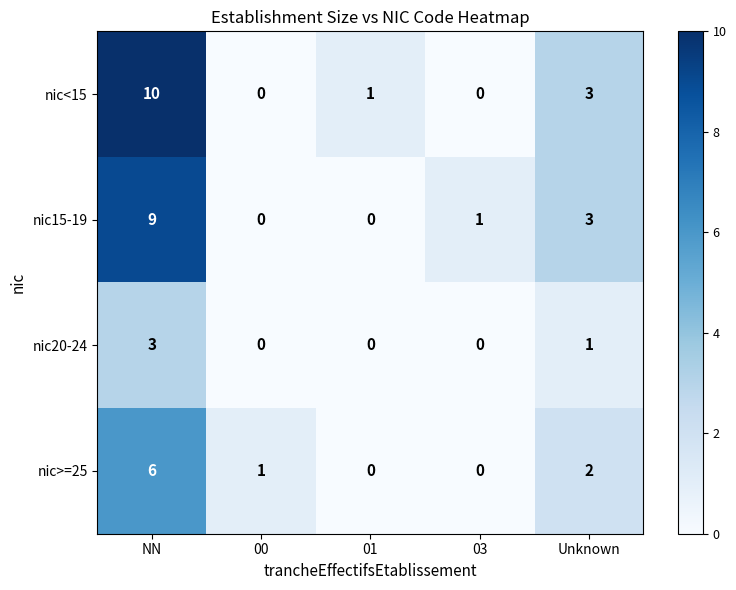

What is the approximate value of nic15-19 at NN?

9